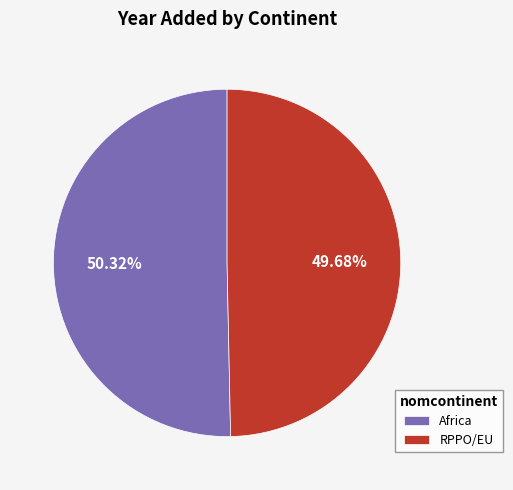

Which category has the smallest portion of the pie?

RPPO/EU